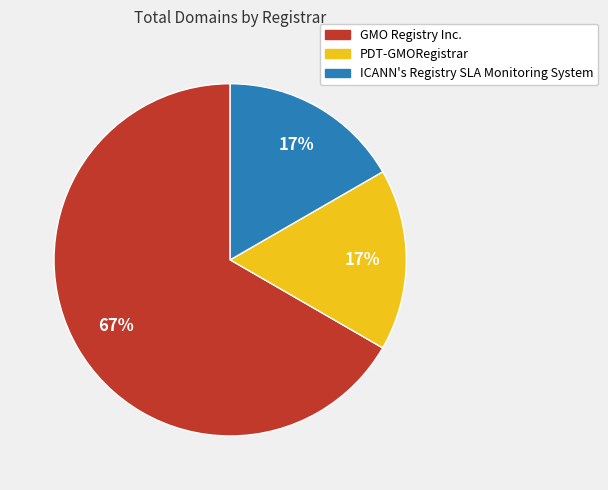

Which has a higher value, PDT-GMORegistrar or GMO Registry Inc.?

GMO Registry Inc.